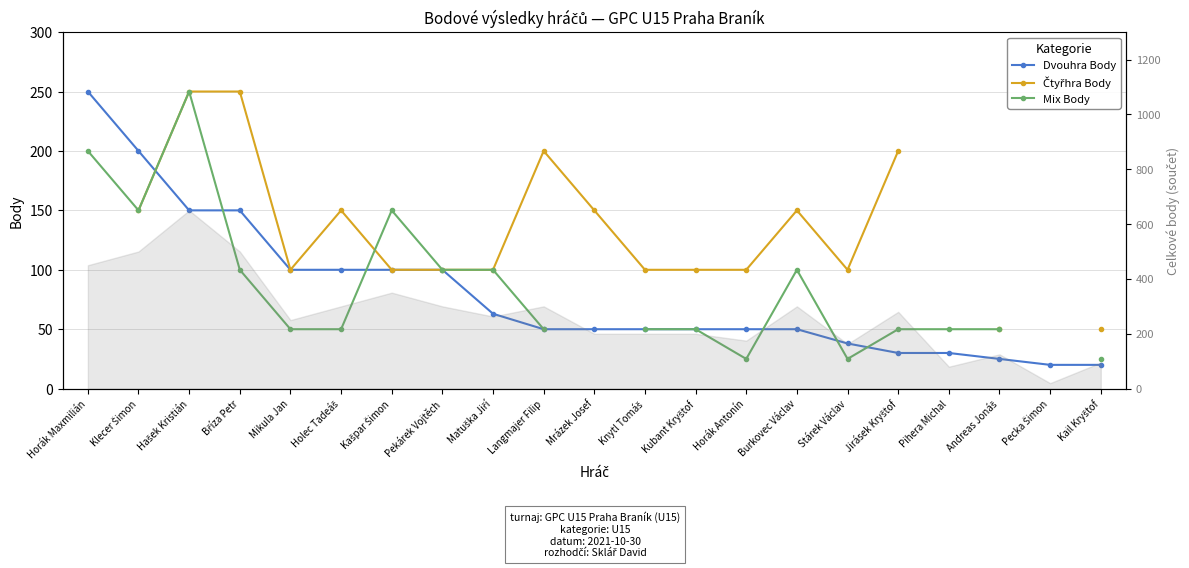

What is the smallest value displayed?

20.0